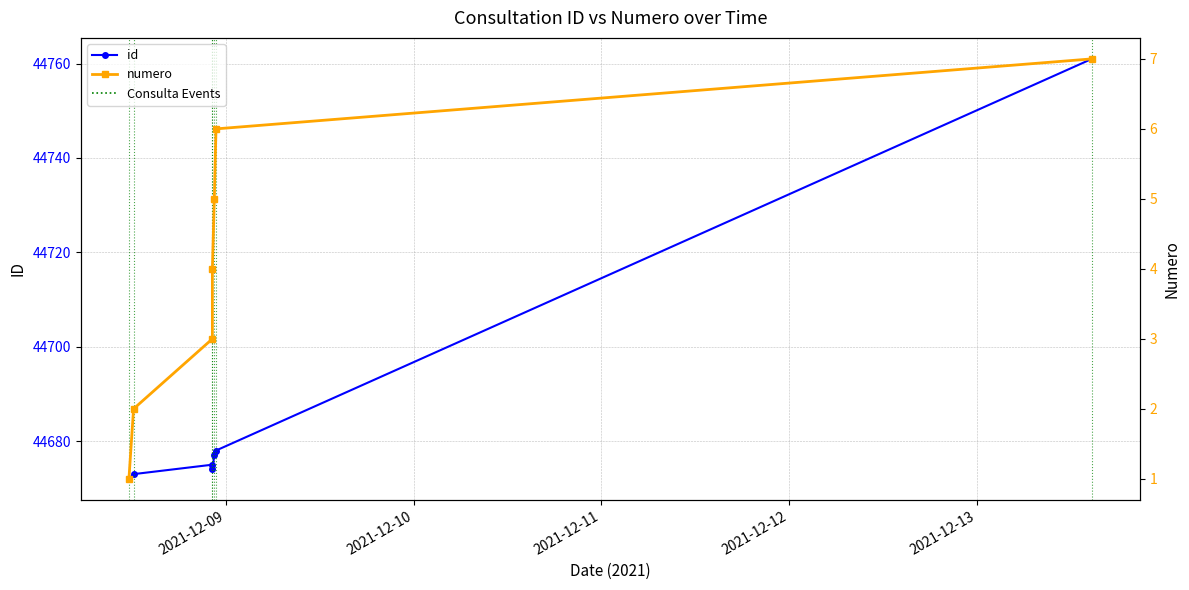

Reading left to right, transcribe all the data shown in this chart.

id: 44672	44673	44675	44674	44677	44678	44761
numero: 1	2	3	4	5	6	7